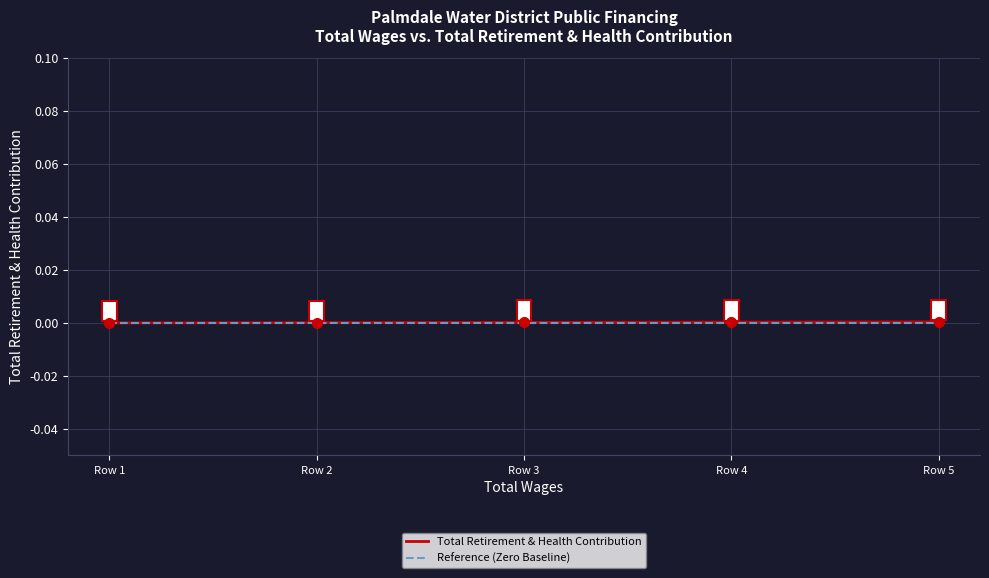

Which series has the largest range (max minus min)?

Total Retirement & Health Contribution